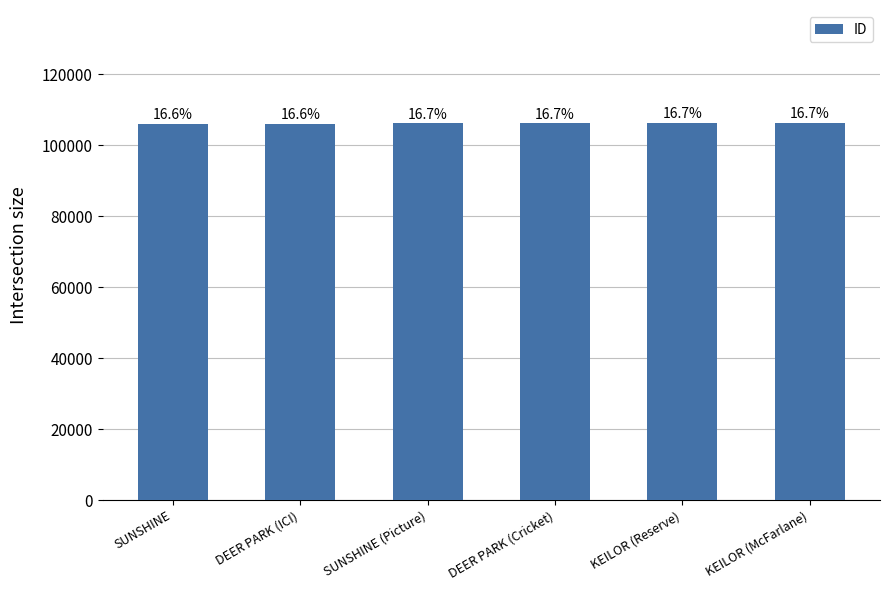

What is the label of the 4th bar from the right?

SUNSHINE (Picture)